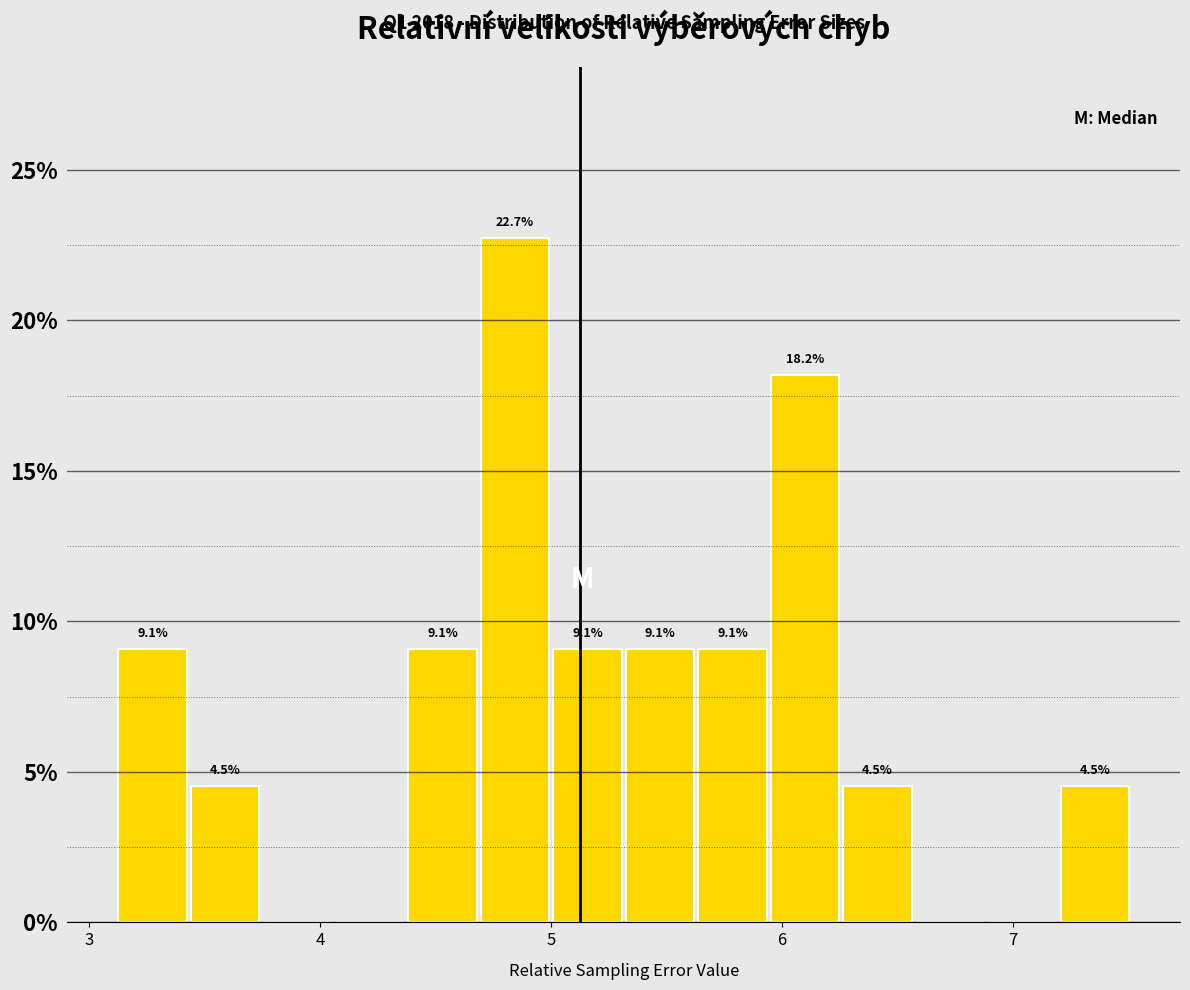

Around what value on the x-axis is the tallest bar? Give the approximate position of its centre, as read against the axis.

4.8